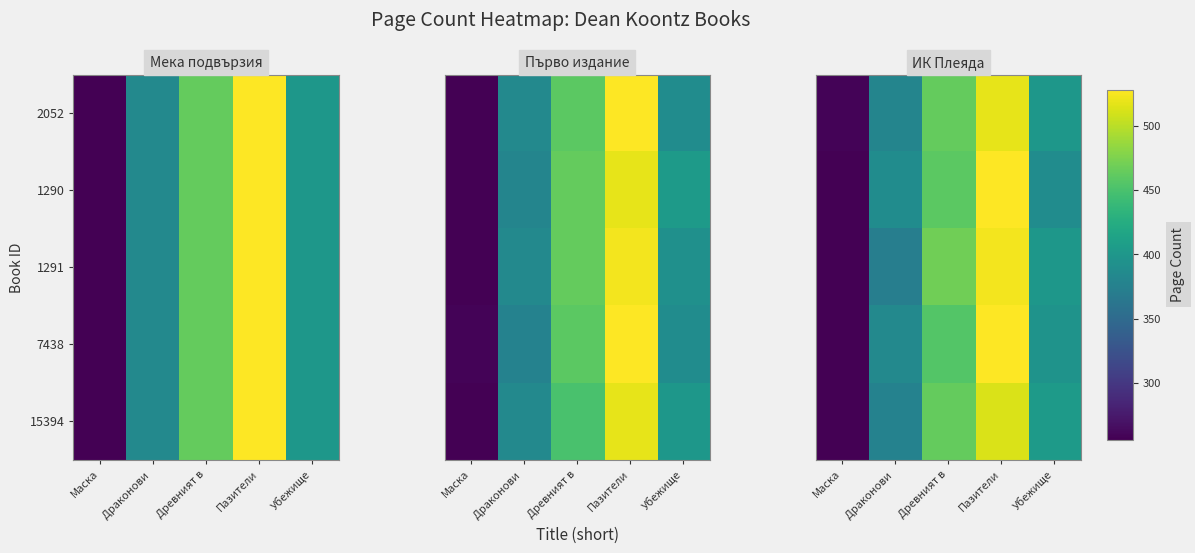

Read the 1291 value at Убежище.

400.0